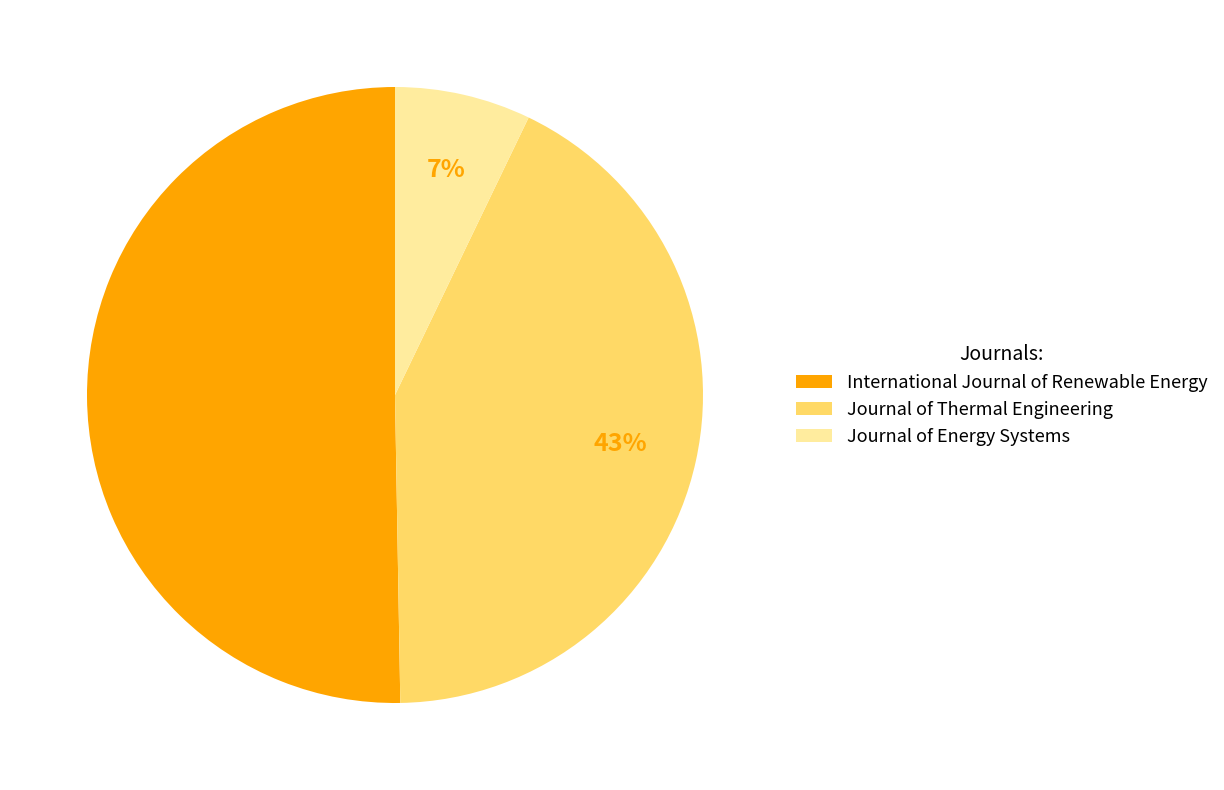

Is it true that Journal of Energy Systems is 1% of the pie?

False